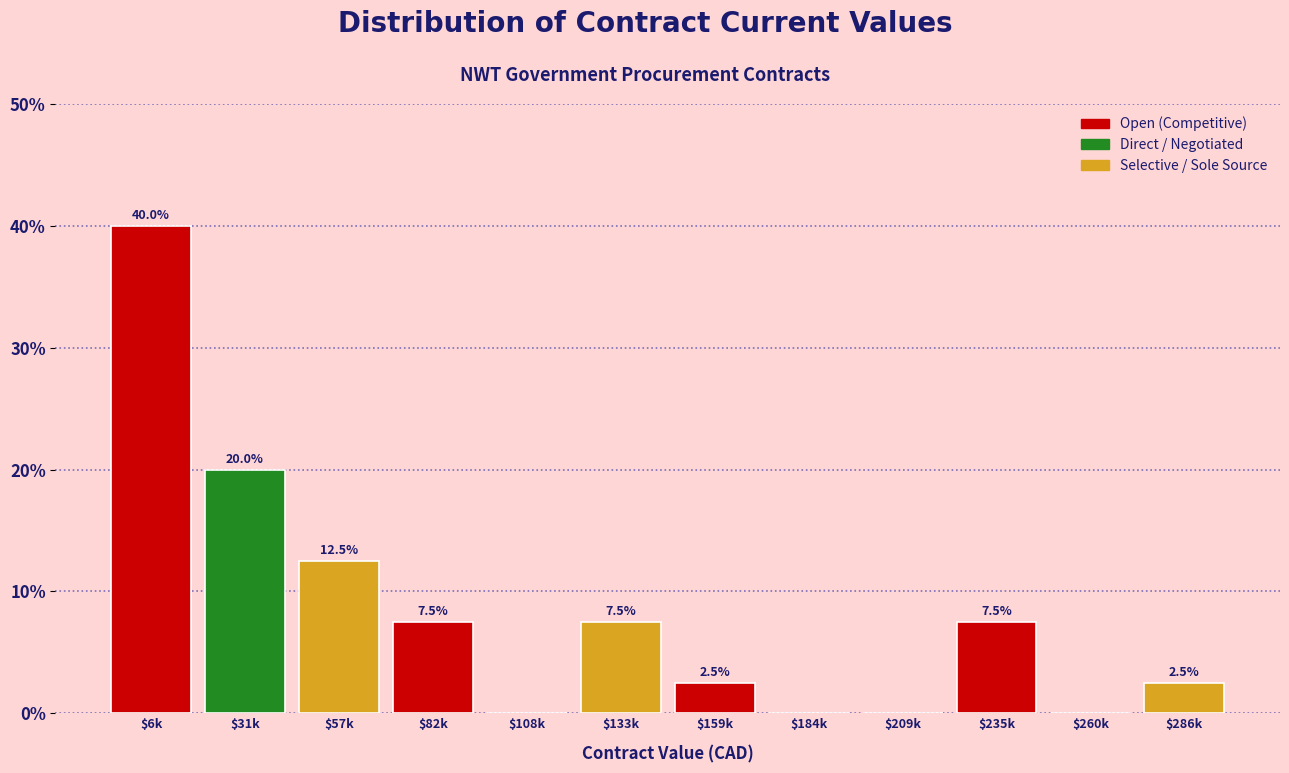

What is the sum of all values?

100.0